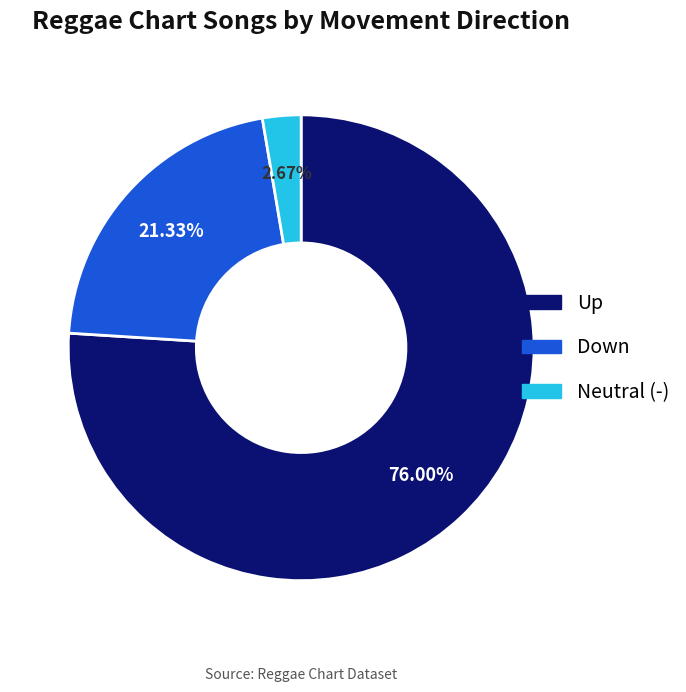

Is there a majority slice in this chart?

Yes